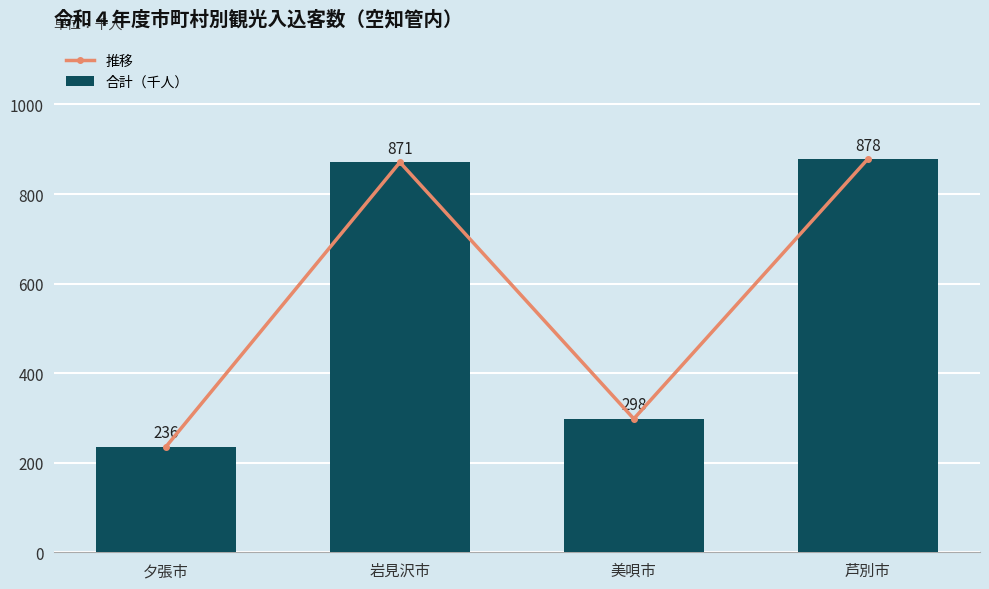

List the labels in order of 合計（千人） value, largest first.

芦別市, 岩見沢市, 美唄市, 夕張市